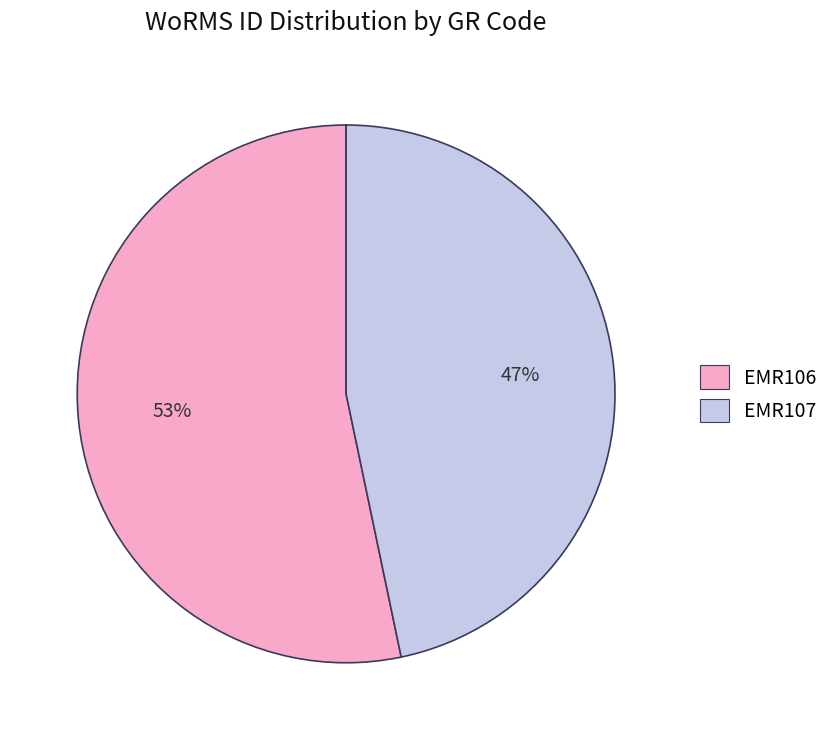

How many segments does this pie chart have?

2